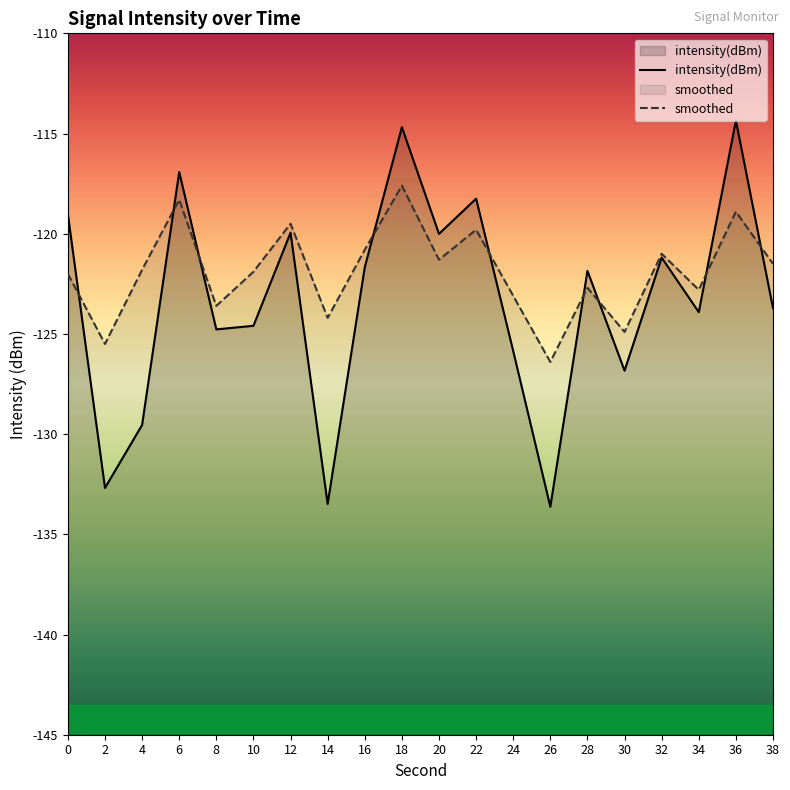

Reading left to right, what are all the values shown in this chart?

intensity(dBm): 0=-119.0	2=-132.7	4=-129.5	6=-116.9	8=-124.8	10=-124.6	12=-119.9	14=-133.5	16=-121.7	18=-114.7	20=-120.0	22=-118.2	24=-125.9	26=-133.6	28=-121.9	30=-126.8	32=-121.2	34=-123.9	36=-114.4	38=-123.7
smoothed: 0=-122.0	2=-125.5	4=-121.8	6=-118.3	8=-123.6	10=-121.9	12=-119.5	14=-124.2	16=-120.8	18=-117.6	20=-121.3	22=-119.8	24=-123.1	26=-126.4	28=-122.7	30=-124.9	32=-121.0	34=-122.8	36=-118.9	38=-121.5